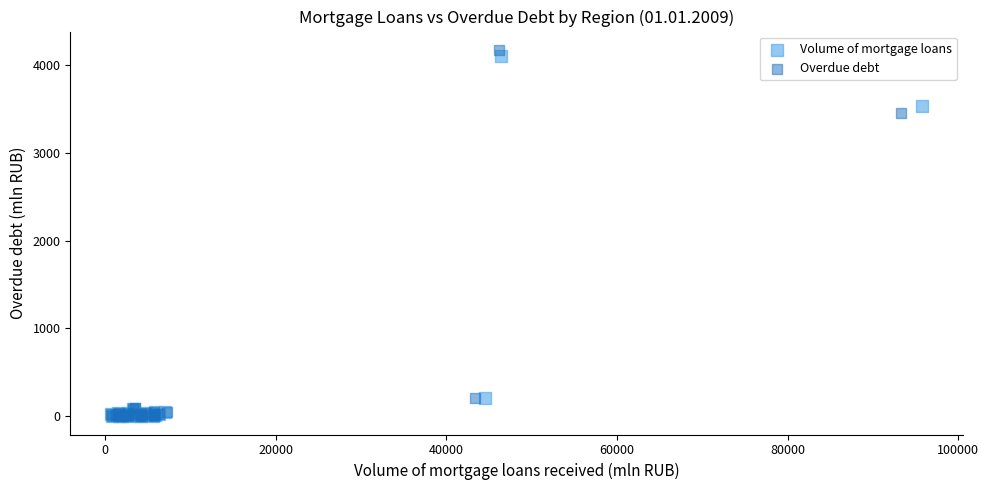

Which series has the largest Y range (max minus min)?

Overdue debt